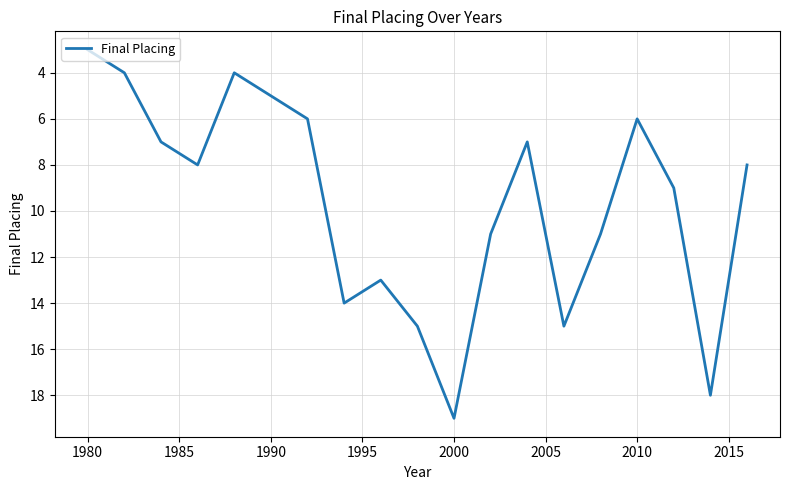

What is the average value?

10